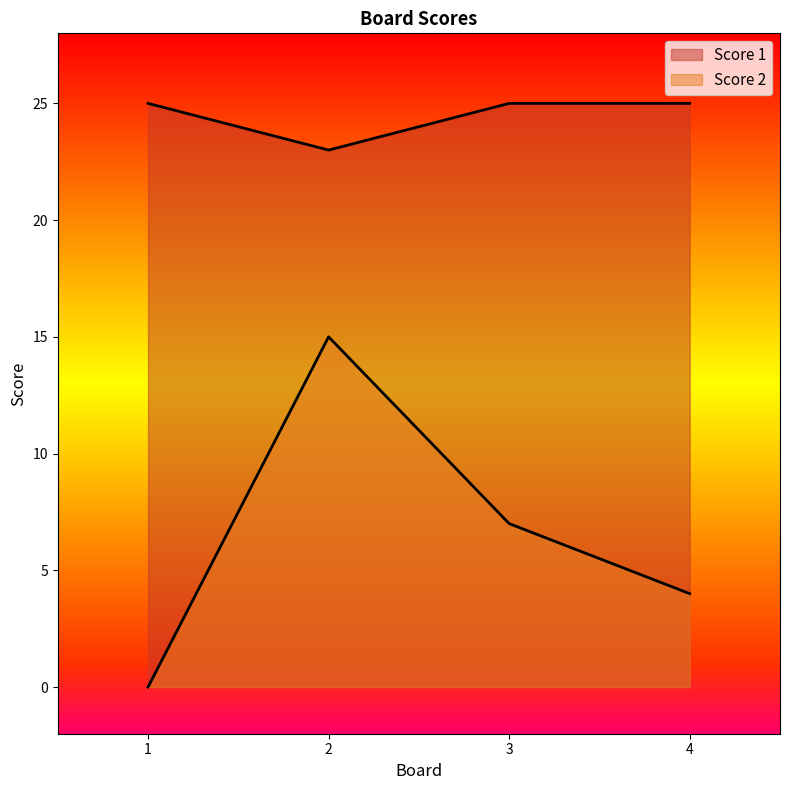

Does the chart display data point markers on the line(s)?

No